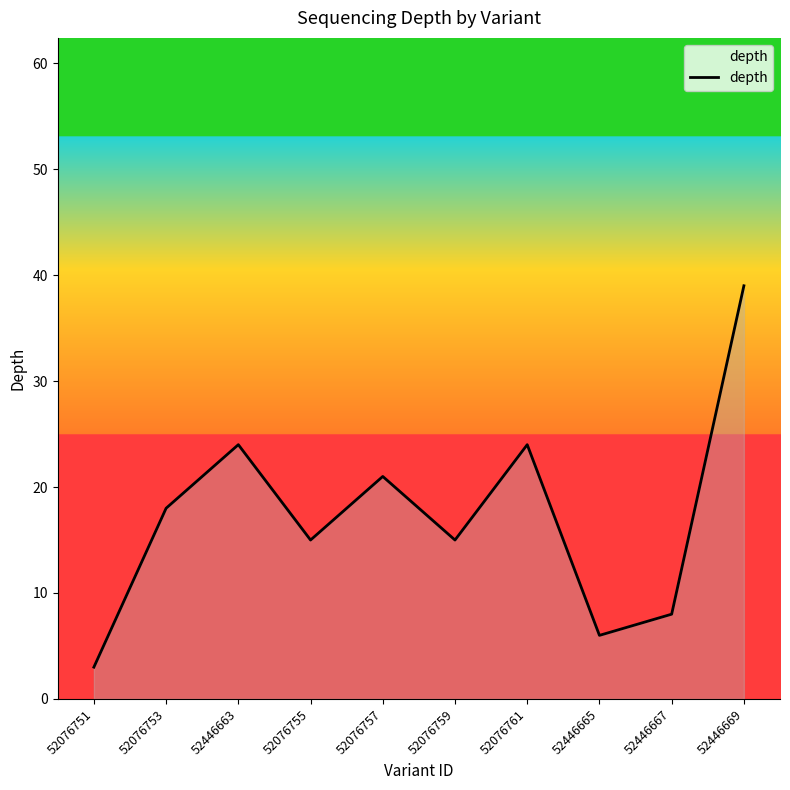

How many series are shown in this chart?

1